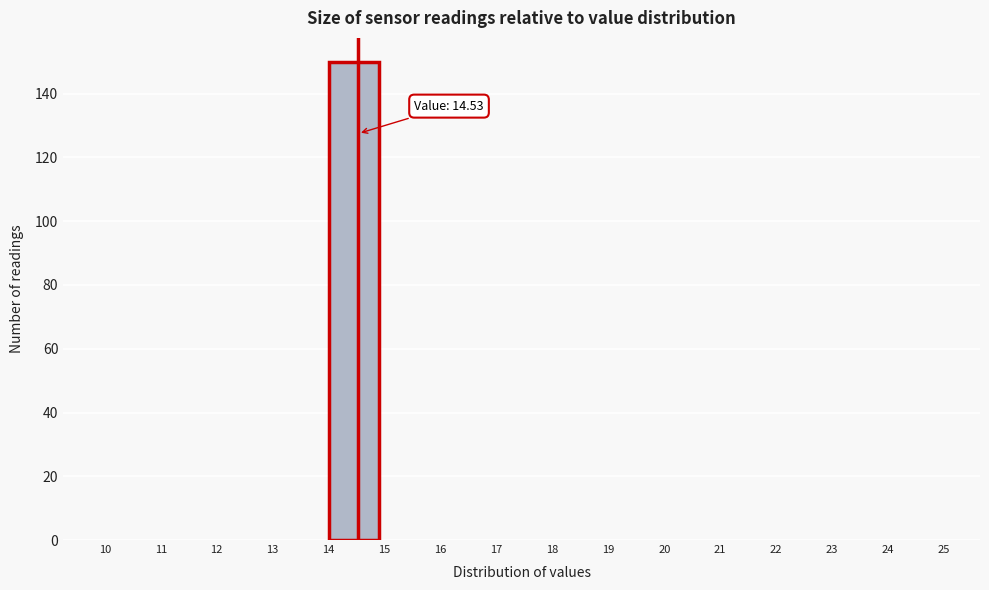

Which range on the x-axis has the tallest bar?

14 to 15